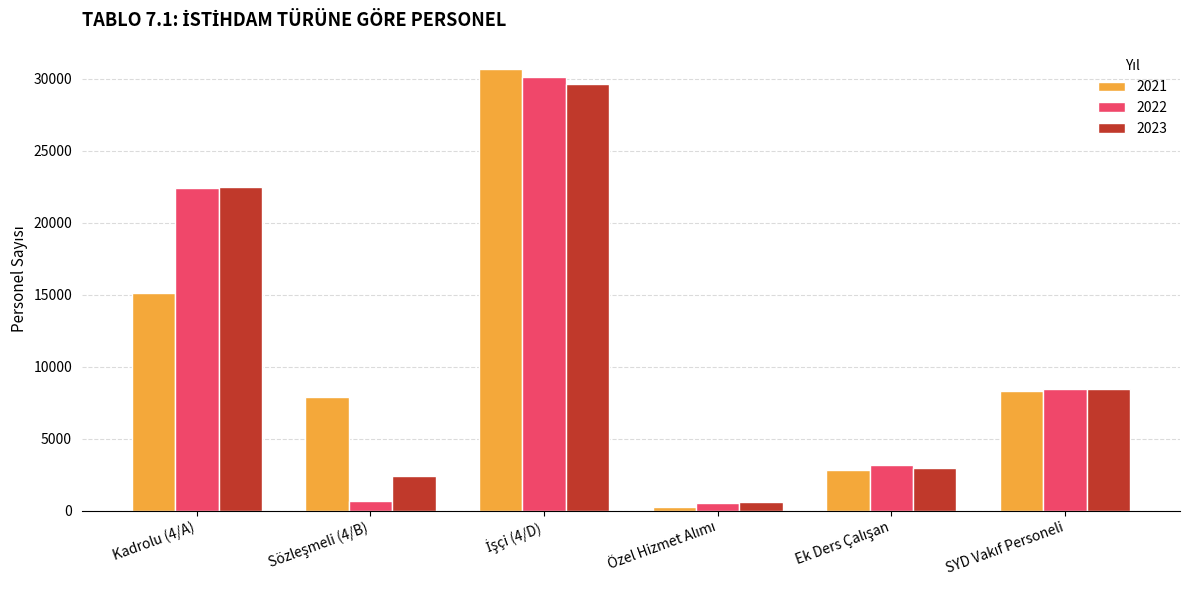

What is the highest value of the 2023 series?

29609